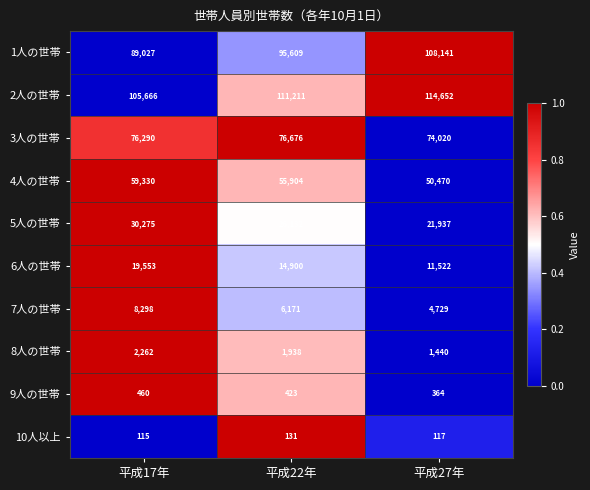

What is the average value of the 1人の世帯 series?

97592